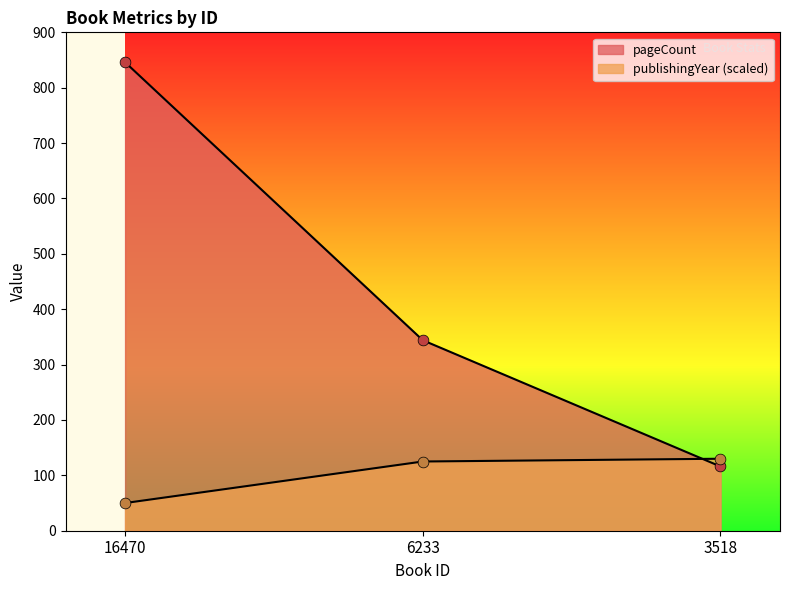

Which series contains the lowest Y value?

publishingYear